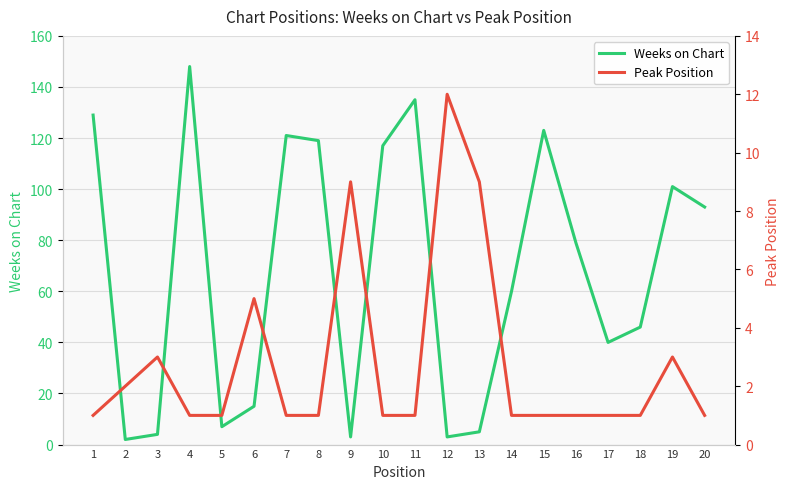

List the series in order of their overall mean, highest first.

Weeks on Chart, Peak Position